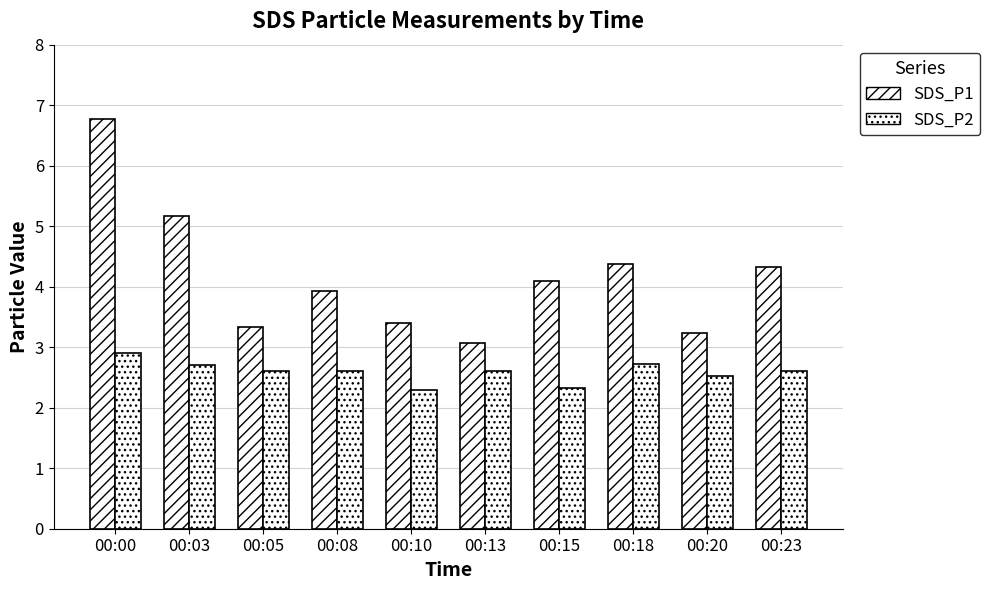

How many distinct data groups are displayed?

2